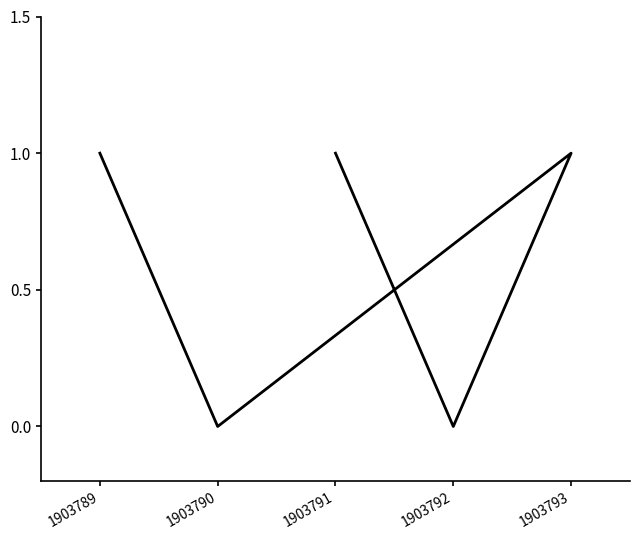

What is the maximum value shown in the chart?

1